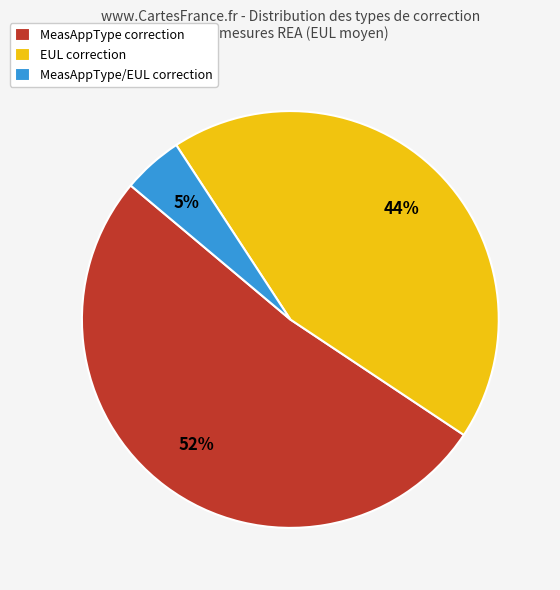

True or false: MeasAppType correction accounts for 59% of the total.

False